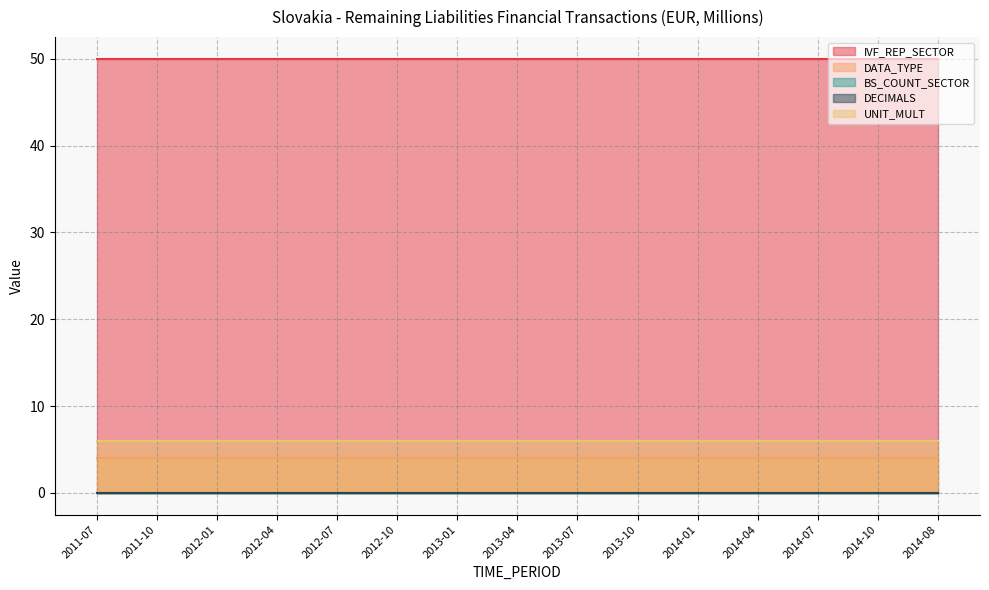

What are all the series names shown in the legend?

IVF_REP_SECTOR, DATA_TYPE, BS_COUNT_SECTOR, DECIMALS, UNIT_MULT